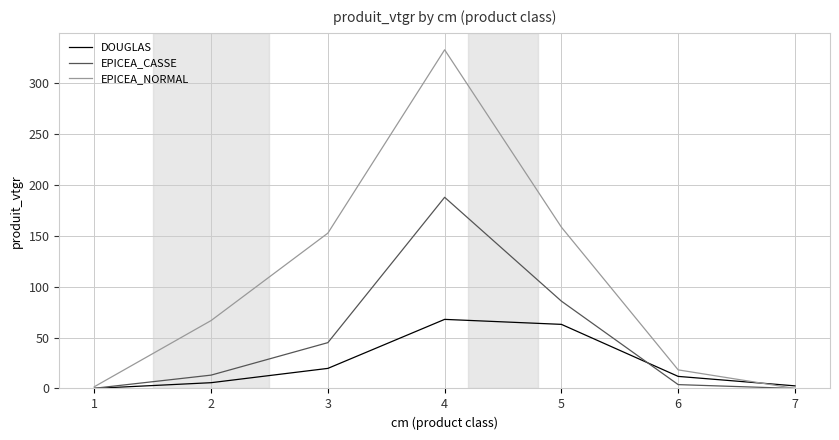

How many series are shown in this chart?

3